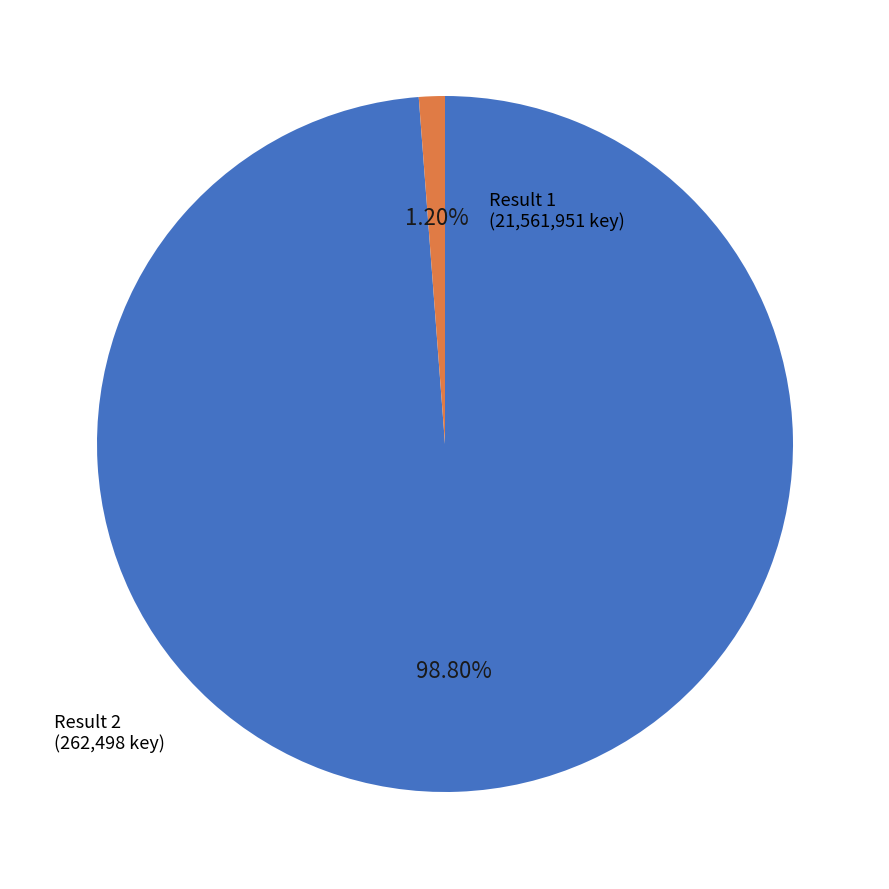

Is there any slice that represents more than half of the pie?

Yes